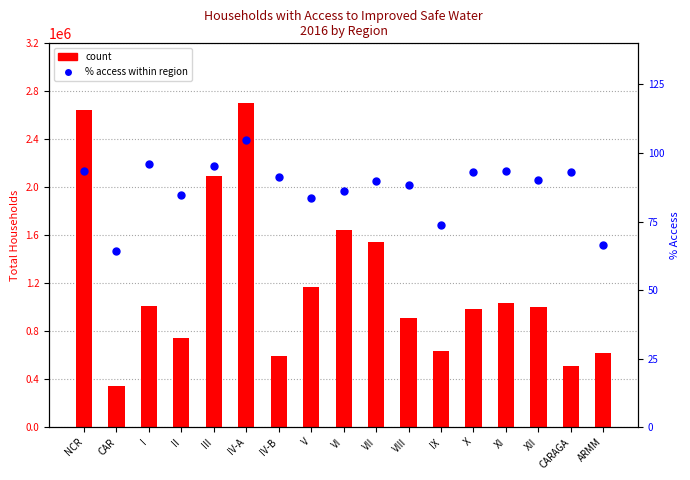

Which series reaches the maximum Y coordinate?

count